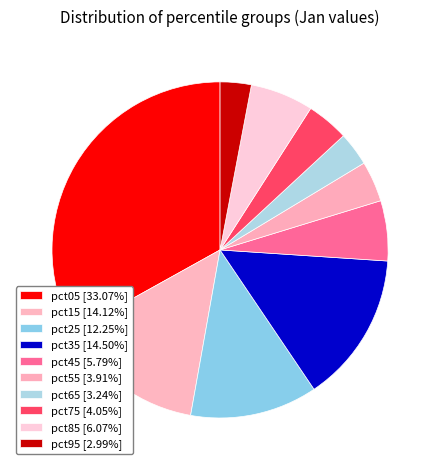

Which category has the biggest portion of the pie?

pct05